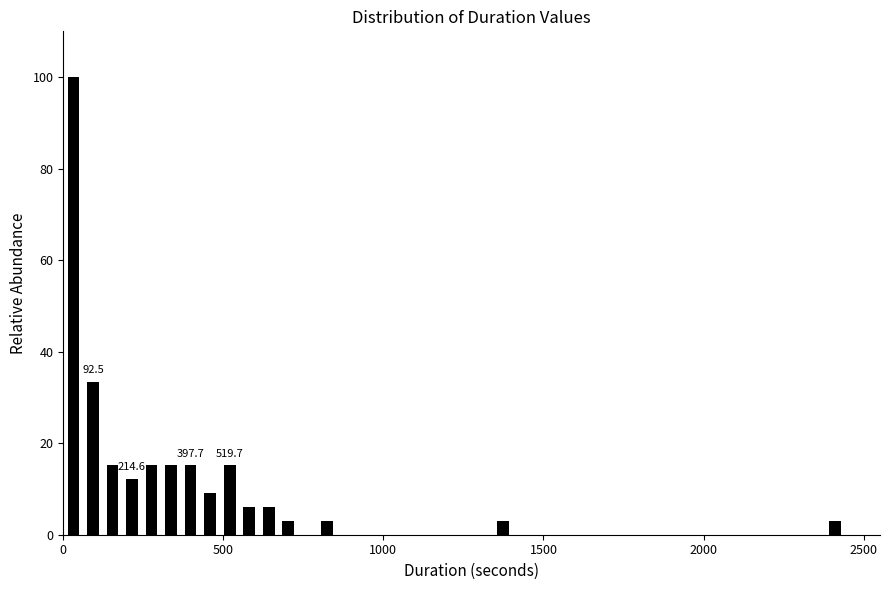

Read against the x-axis, roughly where is the centre of the tallest bar?

50